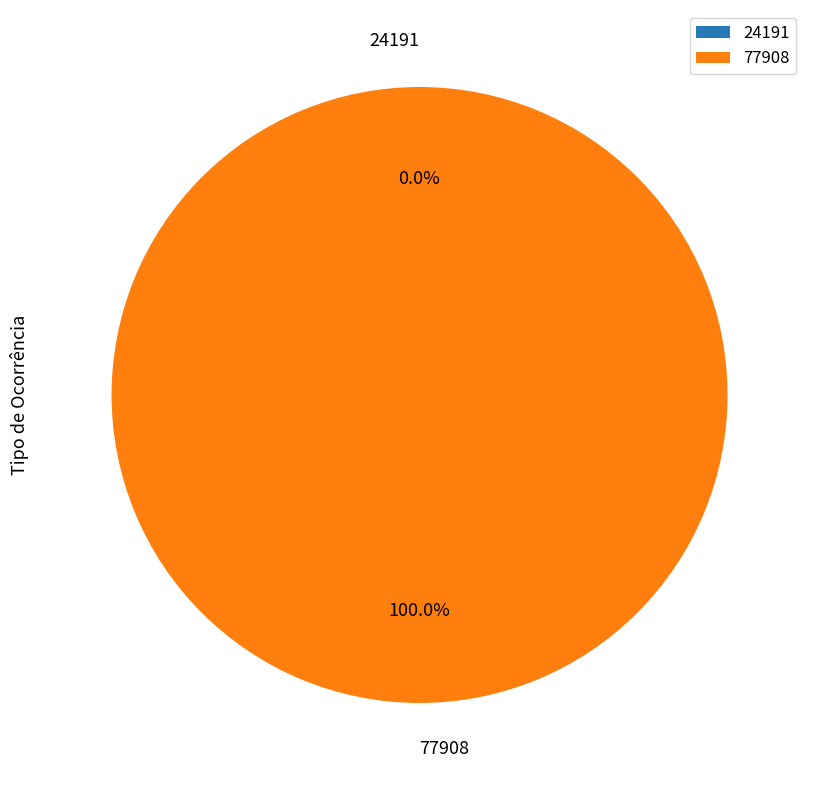

What is the largest slice in the pie chart?

77908